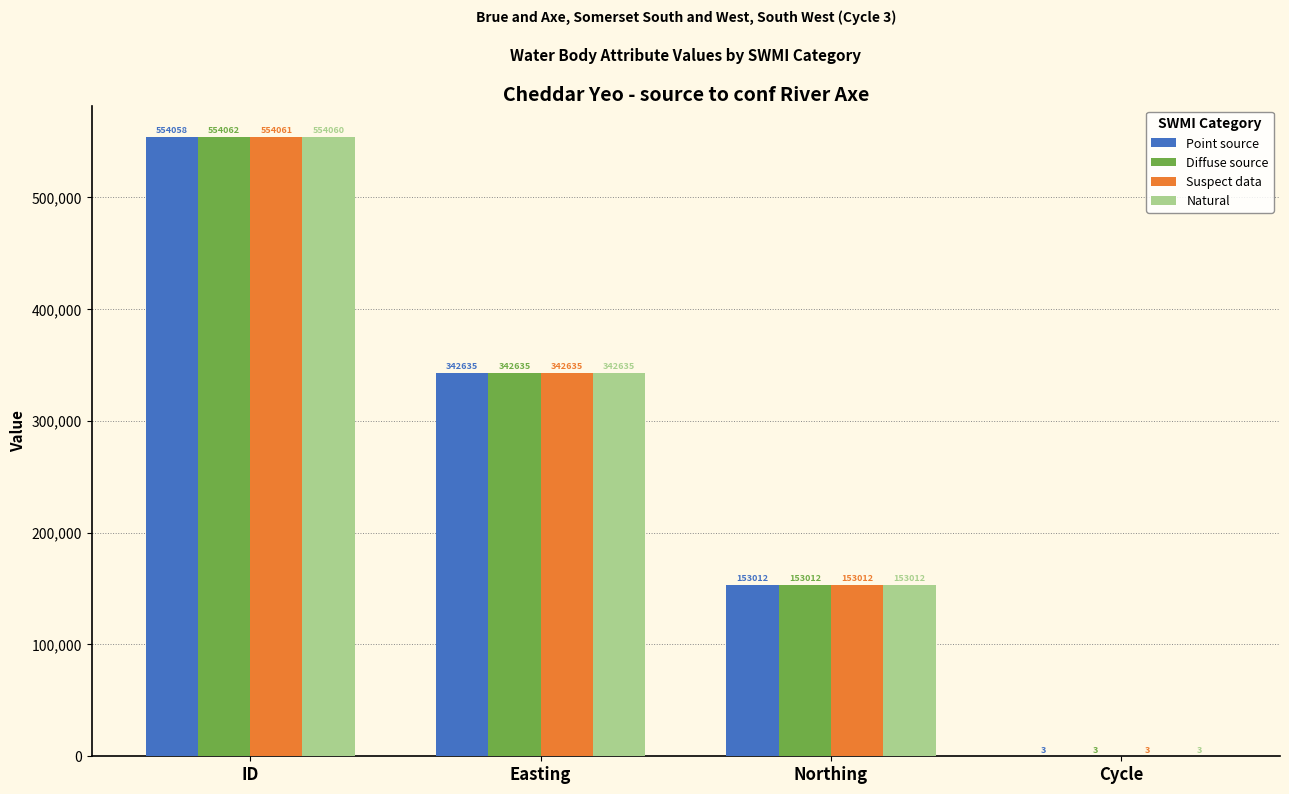

The Natural series shows 342635 at Easting. True or false?

True